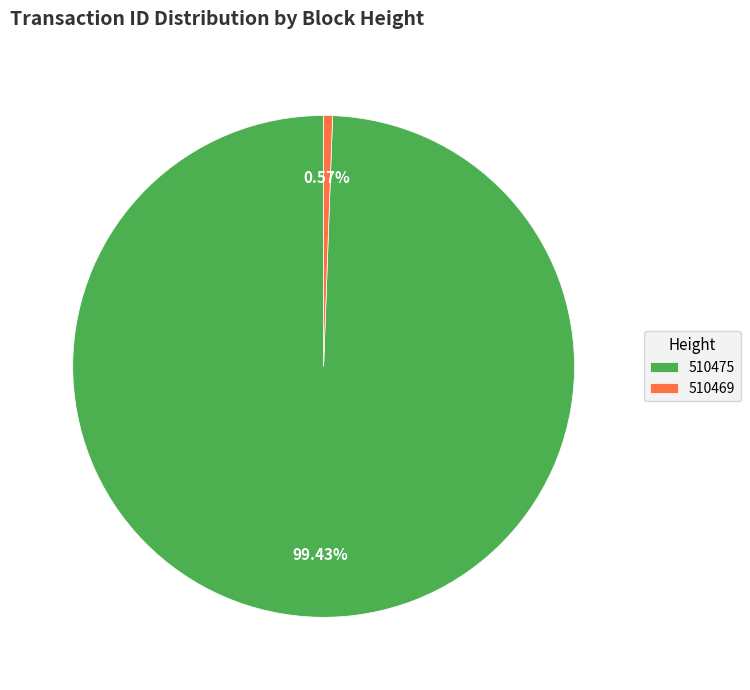

Is it true that 510475 is 99% of the pie?

True